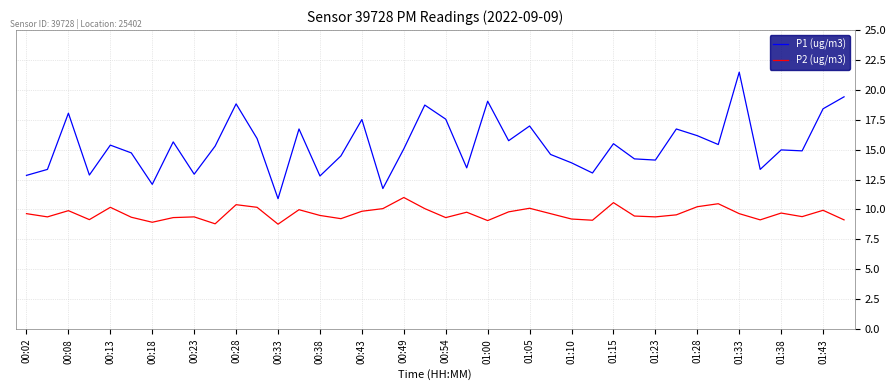

Which series has the widest spread of values?

P1 (ug/m3)